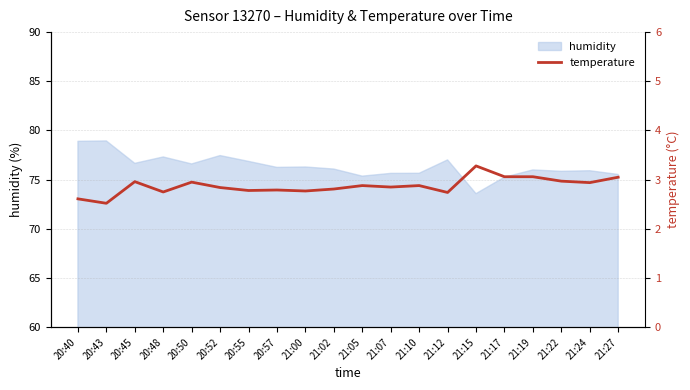

Where is the first local minimum?

20:43